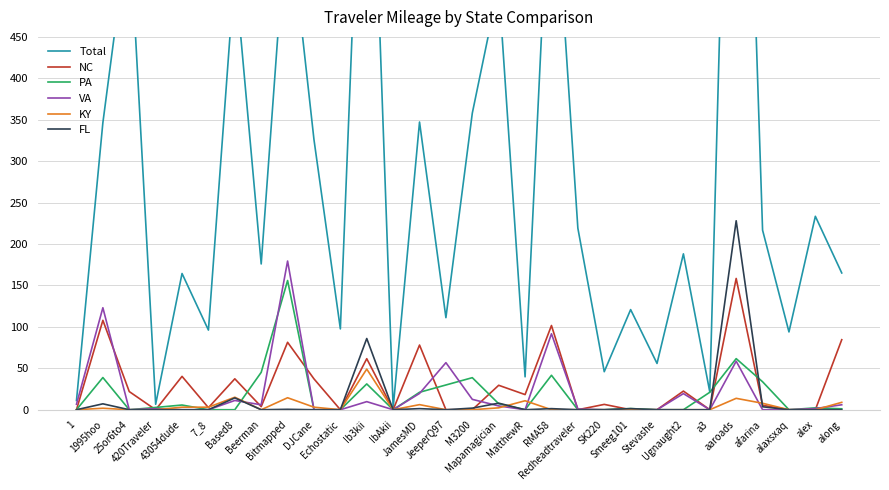

Reading right to left, list all the values displayed in this chart.

Total: 165.1	233.5	93.9	216.7	1186.8	21.4	188.1	55.9	120.8	45.9	219.1	702.9	39.7	512.0	358.0	111.1	347.2	2.2	899.2	97.5	326.0	613.5	175.9	530.6	96.1	164.4	6.6	589.5	346.4	11.2
NC: 84.5	0.0	0.0	5.4	158.4	0.0	22.5	0.0	0.0	6.4	0.0	101.7	18.3	29.5	0.0	0.0	78.1	0.0	61.6	0.0	37.2	81.4	3.7	37.3	2.5	40.3	0.0	21.9	107.9	0.0
PA: 1.1	2.2	0.0	33.8	61.7	21.1	0.0	0.0	1.4	0.0	0.0	41.6	0.0	7.2	38.7	29.9	21.1	0.0	31.1	0.0	0.0	156.0	45.1	0.0	0.0	5.7	2.8	0.0	38.9	0.0
VA: 6.0	1.4	0.0	0.0	58.6	0.0	19.4	0.0	0.0	0.0	0.9	91.7	0.0	4.6	12.5	56.8	19.7	0.0	9.8	0.0	0.0	179.5	6.0	11.2	0.0	0.0	1.2	0.0	123.1	6.7
KY: 8.9	0.0	0.0	7.8	13.8	0.0	0.0	0.0	0.0	0.0	0.0	0.0	10.8	2.3	0.0	0.0	6.1	0.0	49.1	0.0	3.1	14.5	0.0	15.1	3.1	3.1	0.0	0.0	1.8	0.0
FL: 0.0	0.0	0.0	3.6	228.1	0.0	0.0	0.0	1.3	0.0	0.0	1.3	0.0	7.9	1.9	0.0	1.3	0.0	86.0	0.0	0.0	0.5	0.0	14.3	0.0	0.0	0.0	0.0	7.1	0.0